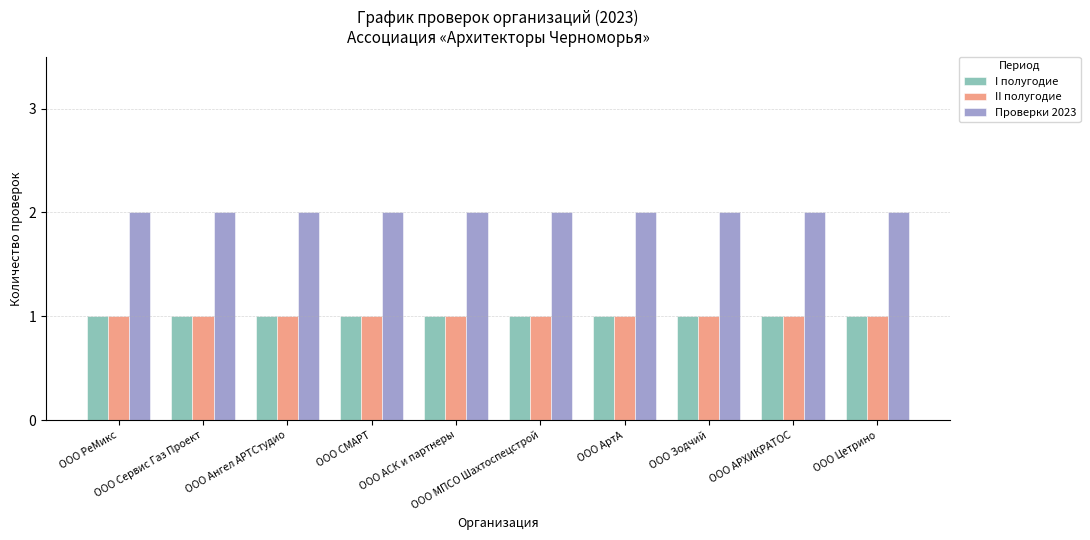

What are all the series names shown in the legend?

I полугодие, II полугодие, Проверки 2023